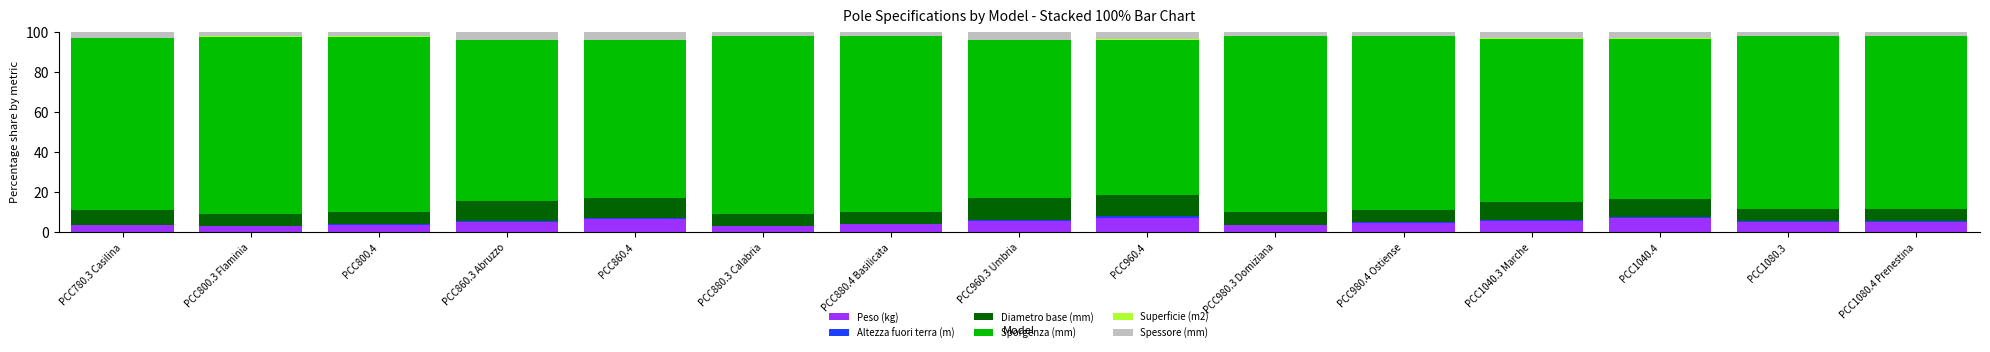

What is the highest value of the Peso (kg) series?

7.3